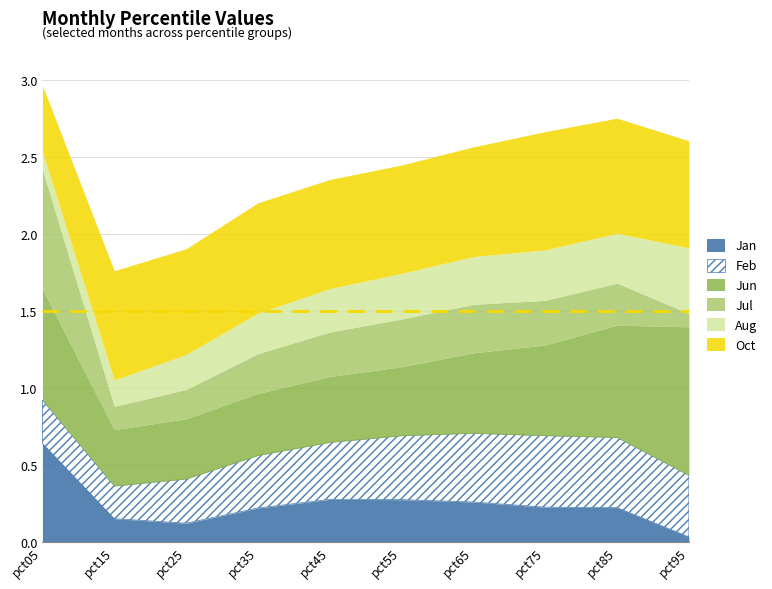

What is the value of the Oct point at the 5th from the left?

0.7